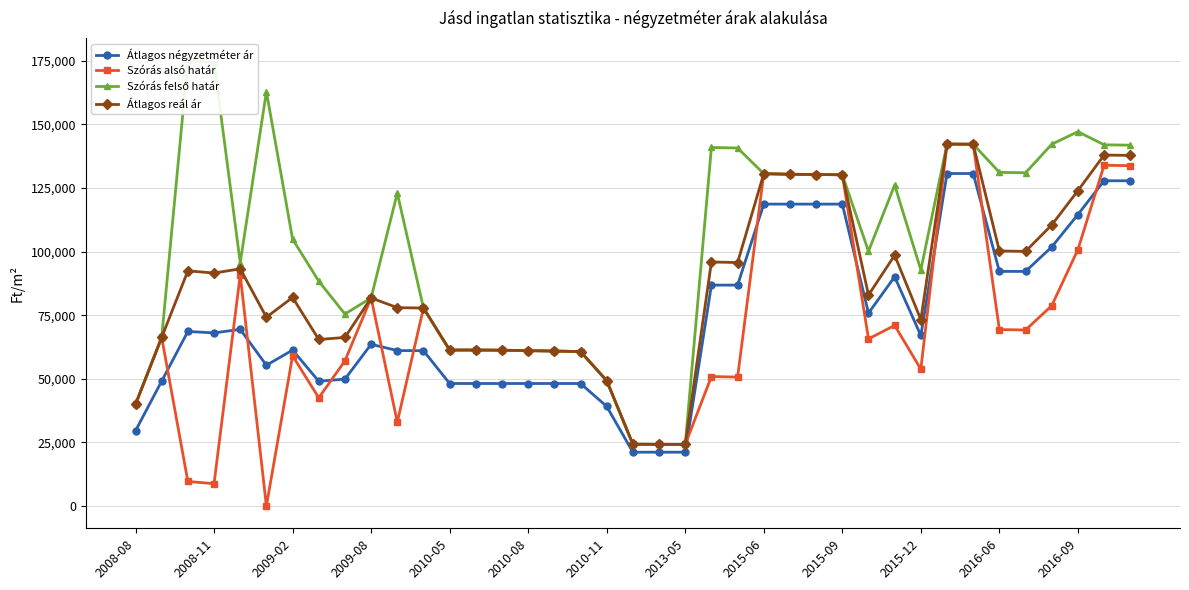

List the series in order of their peak value, lowest first.

Átlagos négyzetméter ár, Szórás alsó határ, Átlagos reál ár, Szórás felső határ